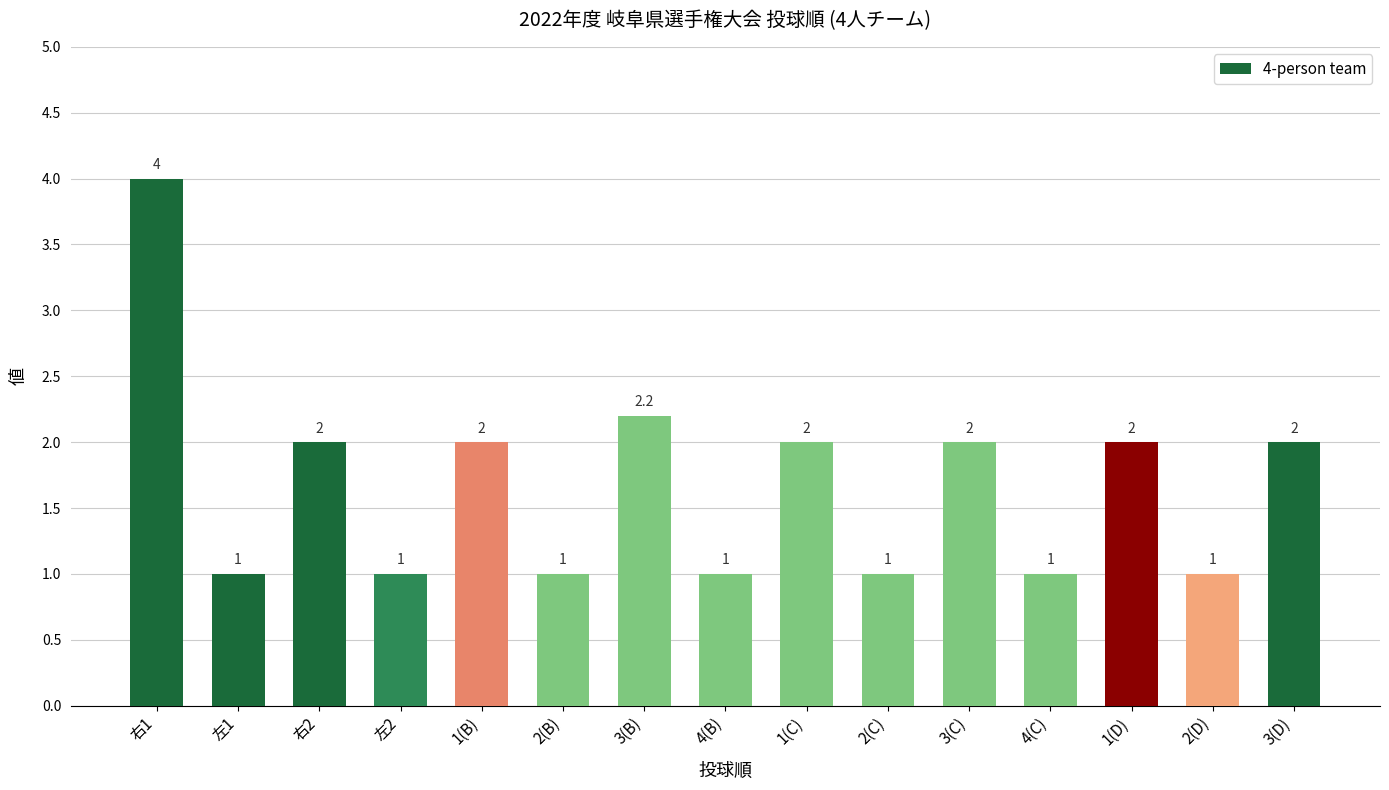

What is the approximate value at 左2?

1.0